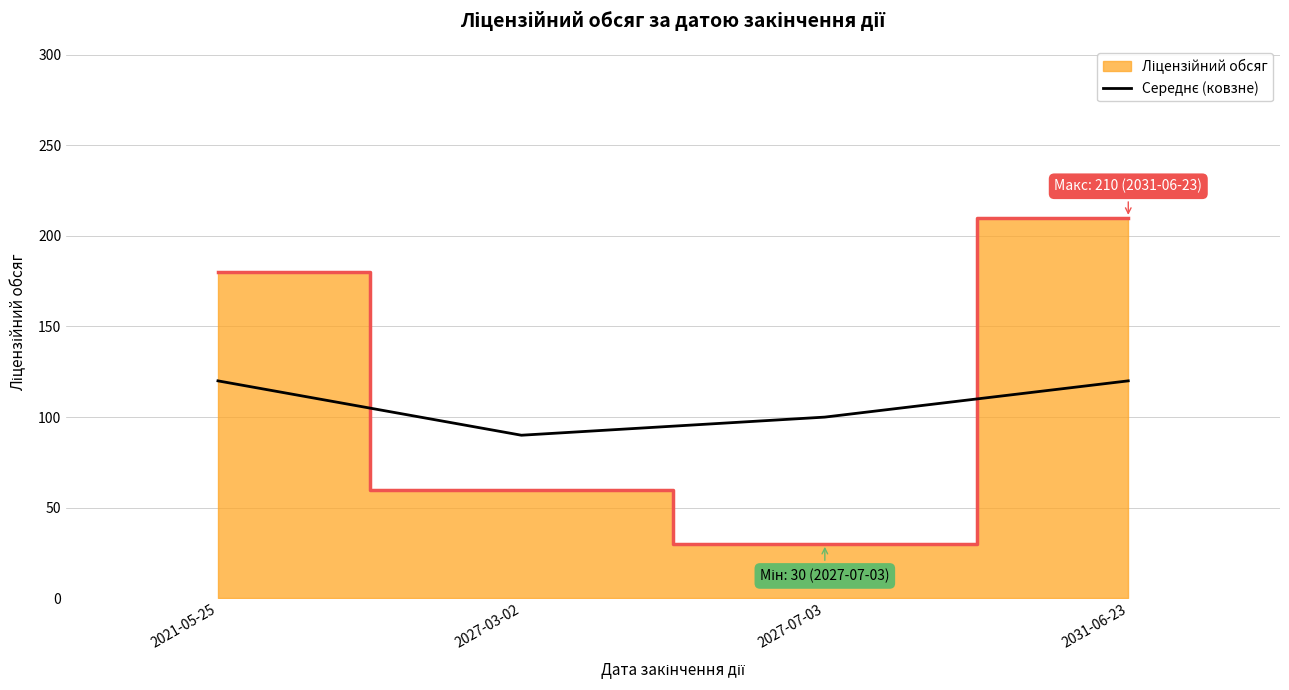

What position from the right is 2031-06-23?

1